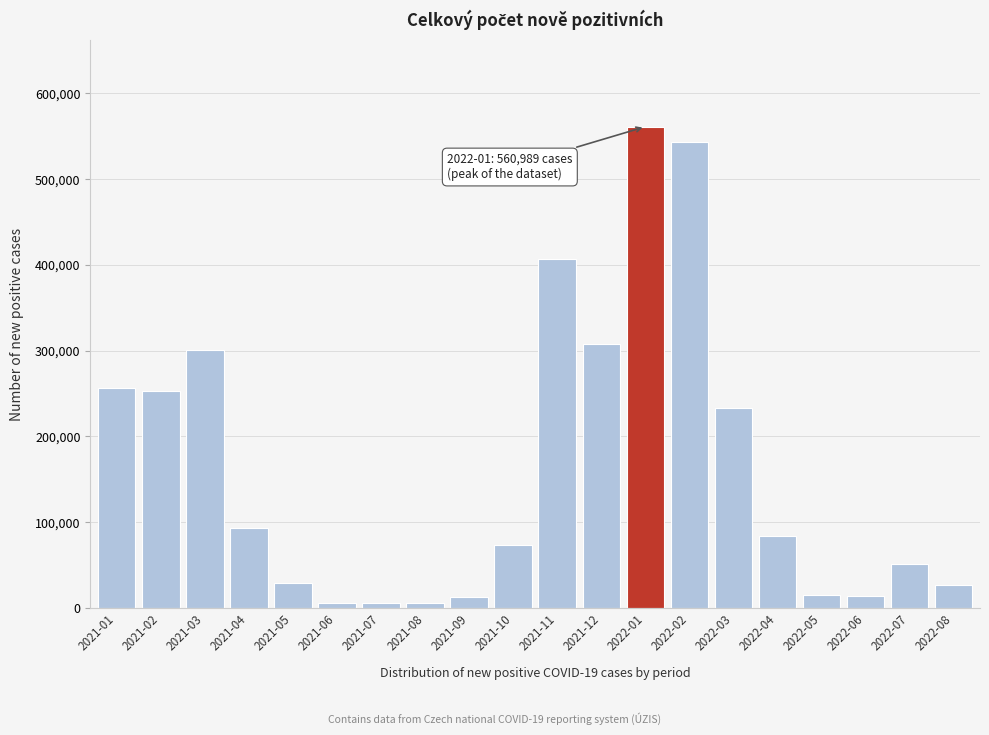

What is the maximum value shown in the chart?

560989